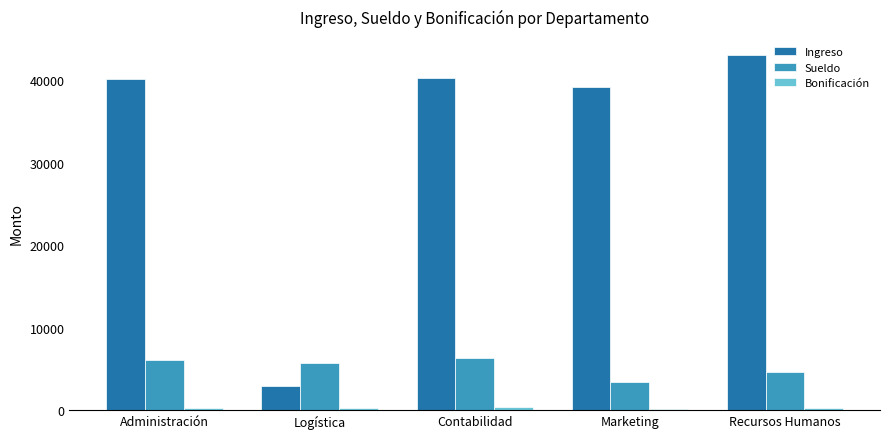

Which series has the largest total across all categories?

Ingreso